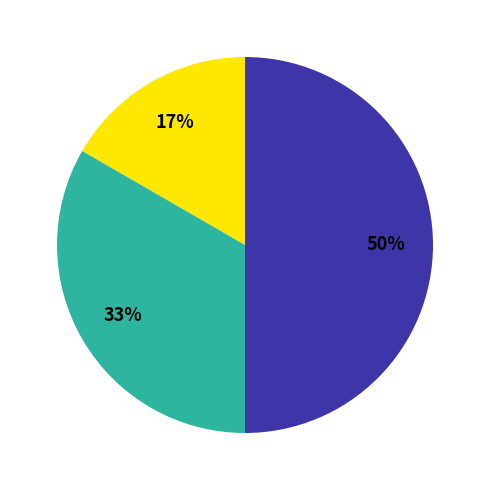

To the nearest percent, what is the average slice percentage?

33%